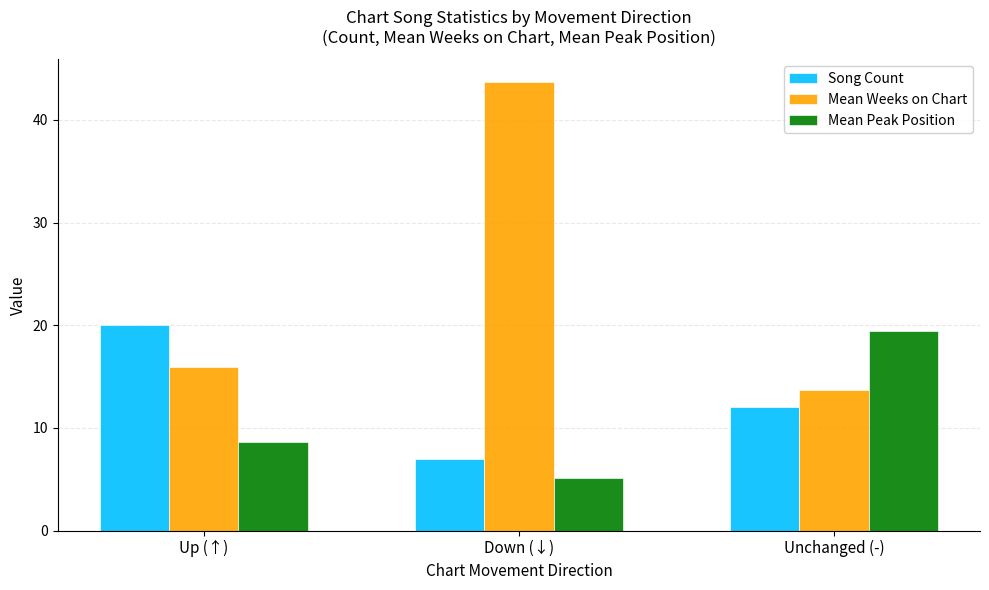

What is the total value across all series at Unchanged (-)?

45.1